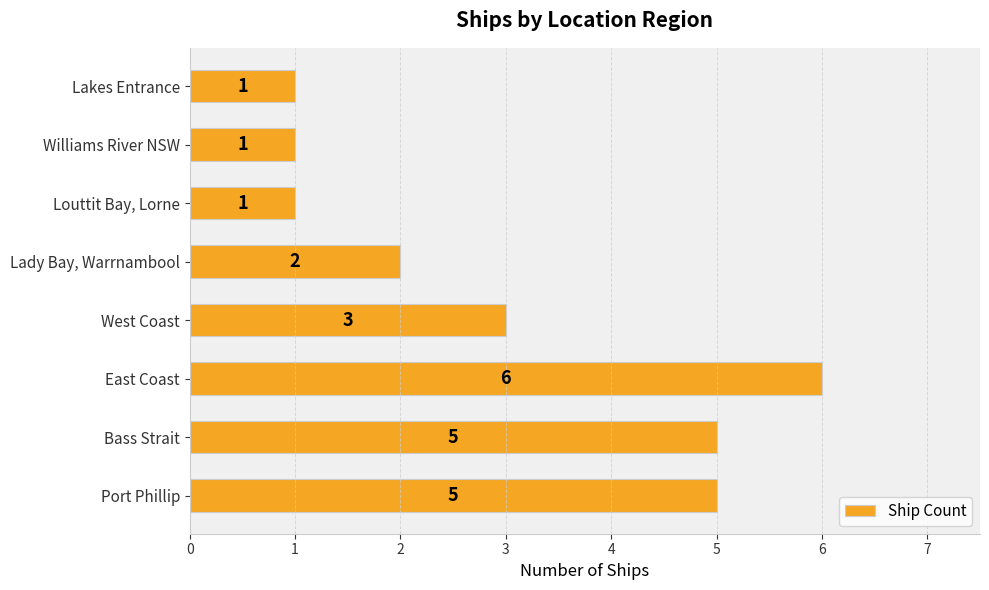

What is the ratio of the value at Lakes Entrance to the value at West Coast?

0.3